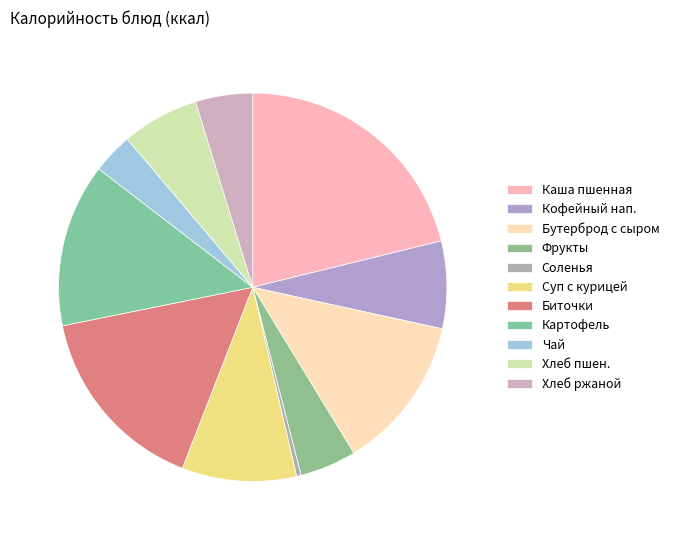

Which category has the smallest portion of the pie?

Соленья (помидоры)